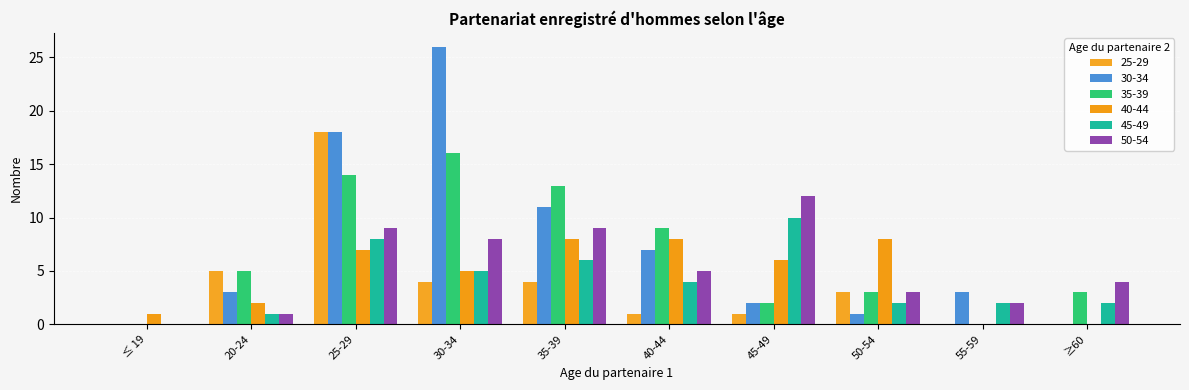

At which label is 25-29 closest to 9?

20-24